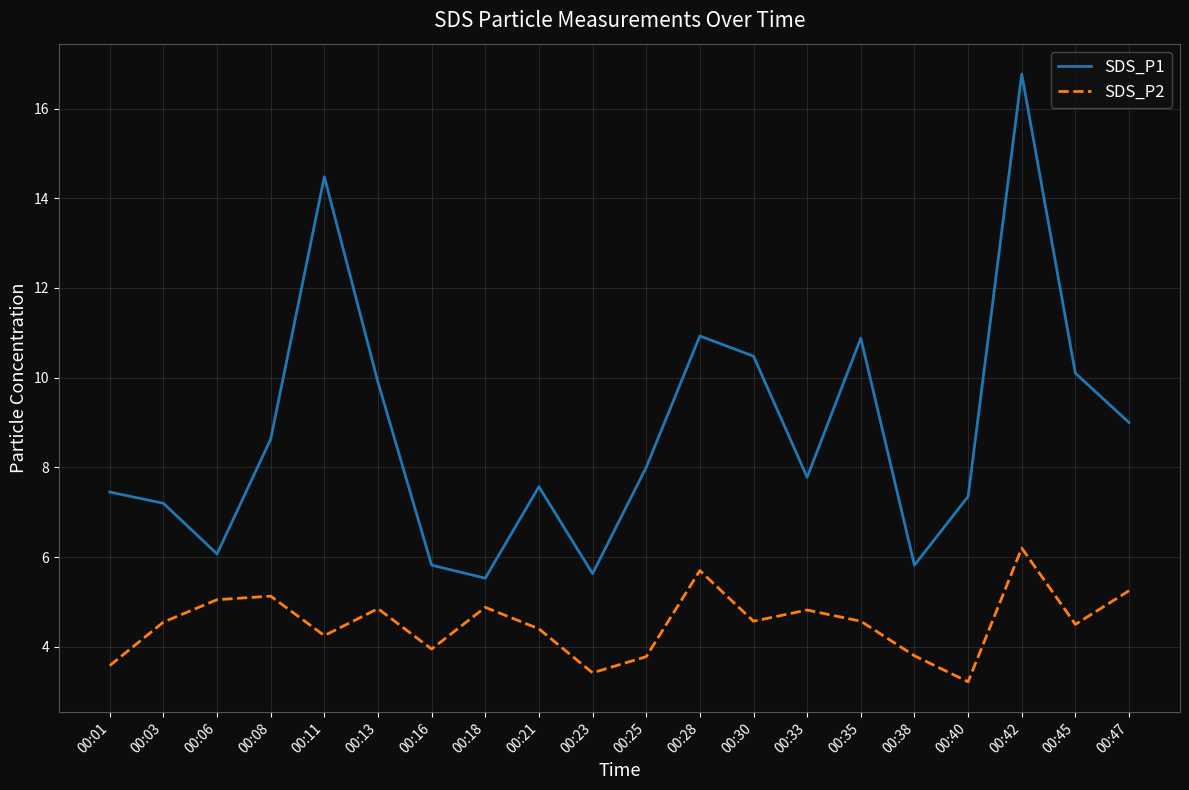

What is the difference between the maximum and minimum values in the SDS_P2 series?

3.0